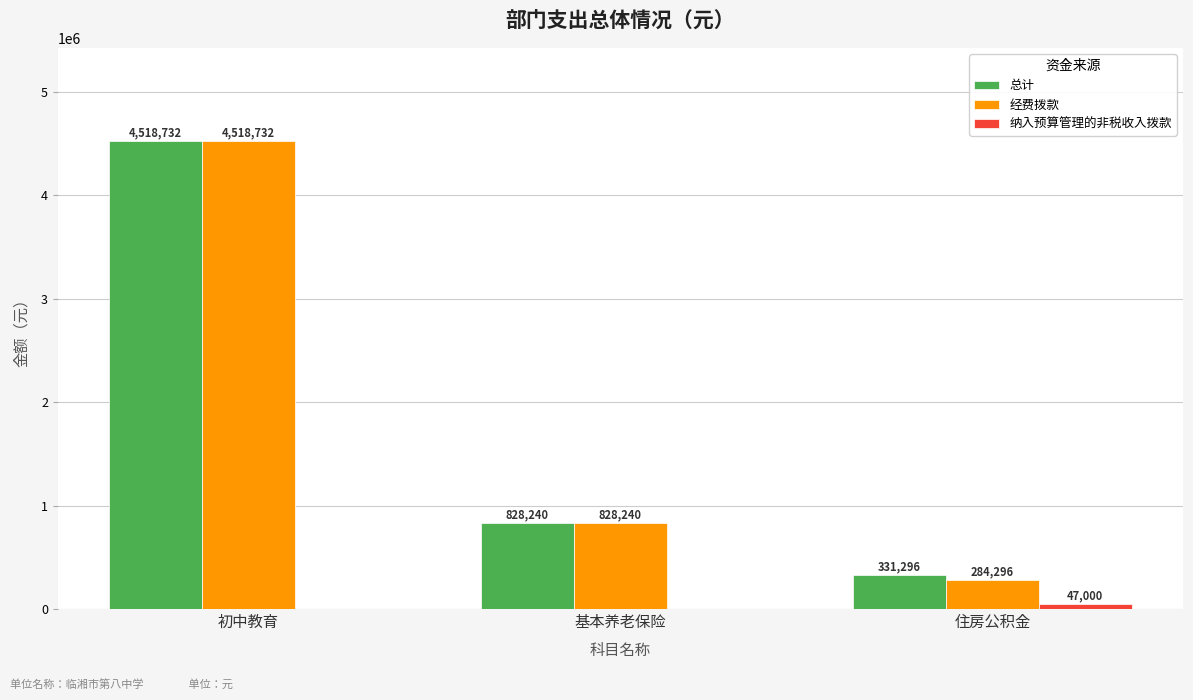

True or false: 总计 has a value of 828240.0 at 基本养老保险.

True